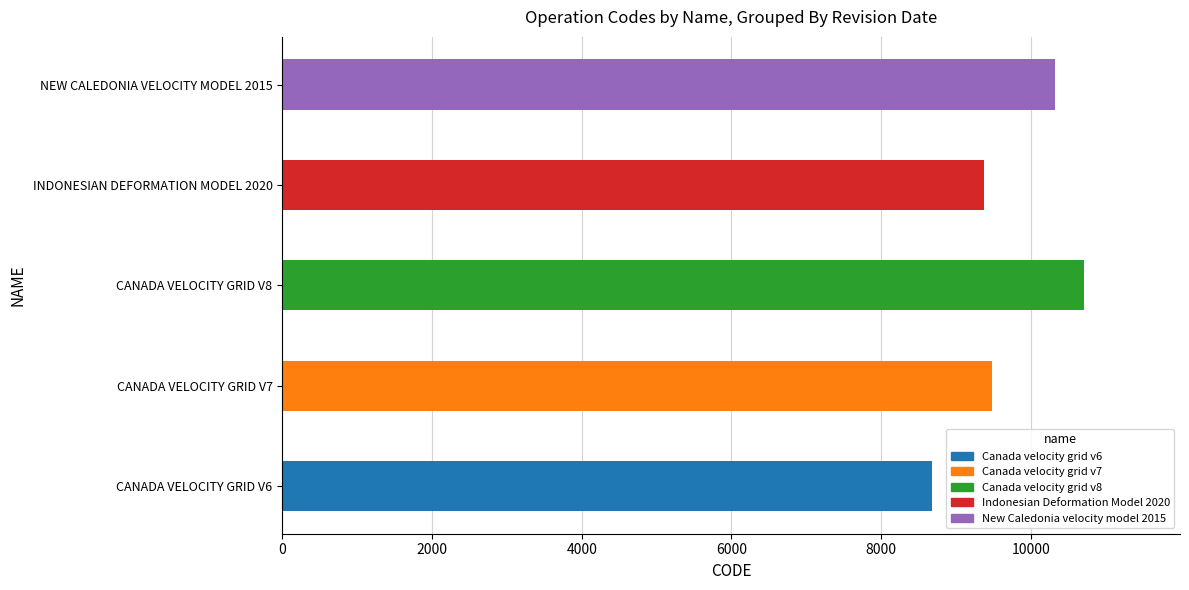

List the labels in order of value, largest first.

Canada velocity grid v8, New Caledonia velocity model 2015, Canada velocity grid v7, Indonesian Deformation Model 2020, Canada velocity grid v6